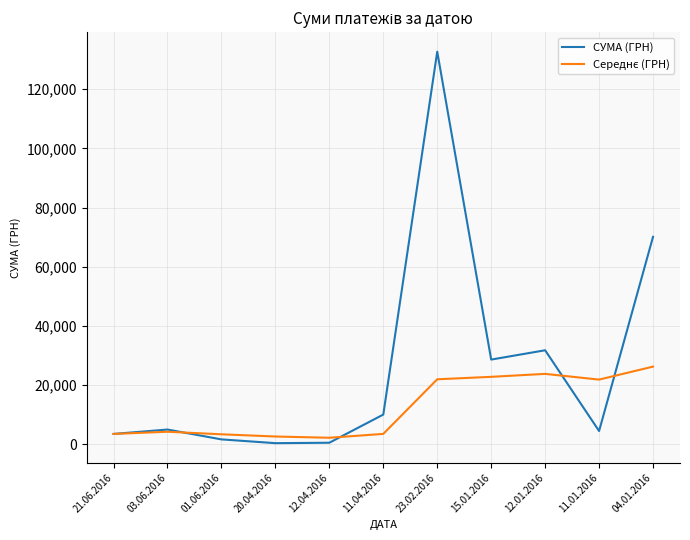

The СУМА (ГРН) series shows 13537.3 at 15.01.2016. True or false?

False